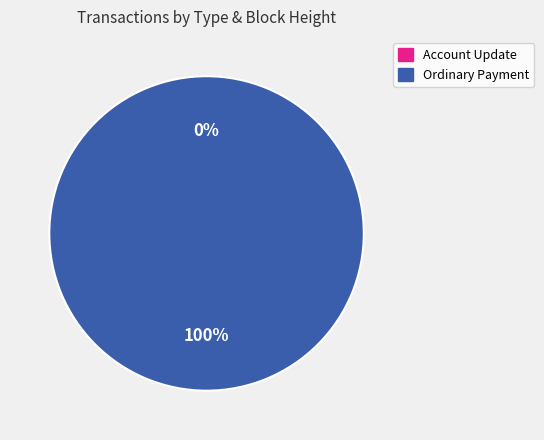

To the nearest percent, what is the average slice percentage?

50%